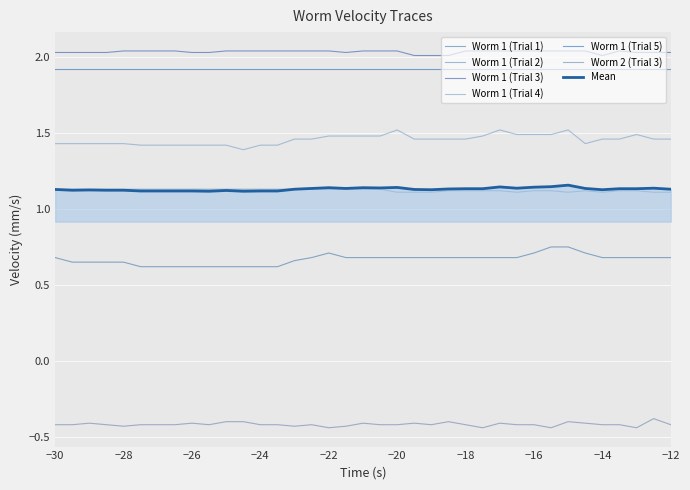

Rank the categories by Worm 1 (Trial 4) value from highest to lowest.

-20, -17, -15, -16.5, -16, -15.5, -13, -22, -21.5, -21, -20.5, -17.5, -23, -22.5, -19.5, -19, -18.5, -18, -14, -13.5, -12.5, -12, -30, -29.5, -29, -28.5, -28, -14.5, -27.5, -27, -26.5, -26, -25.5, -25, -24, -23.5, -24.5